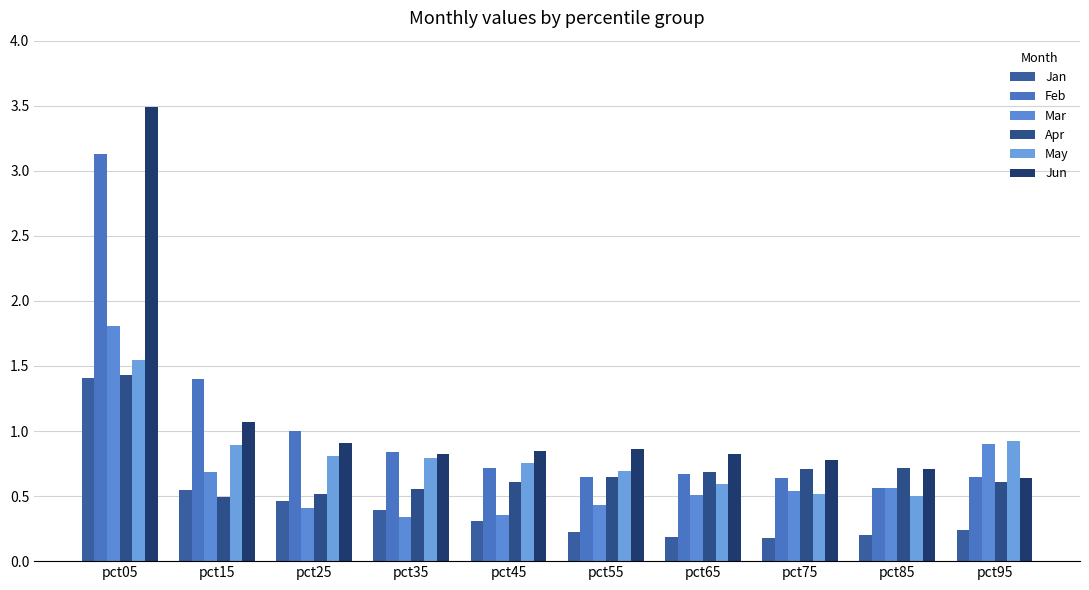

How many groups of bars are there?

10